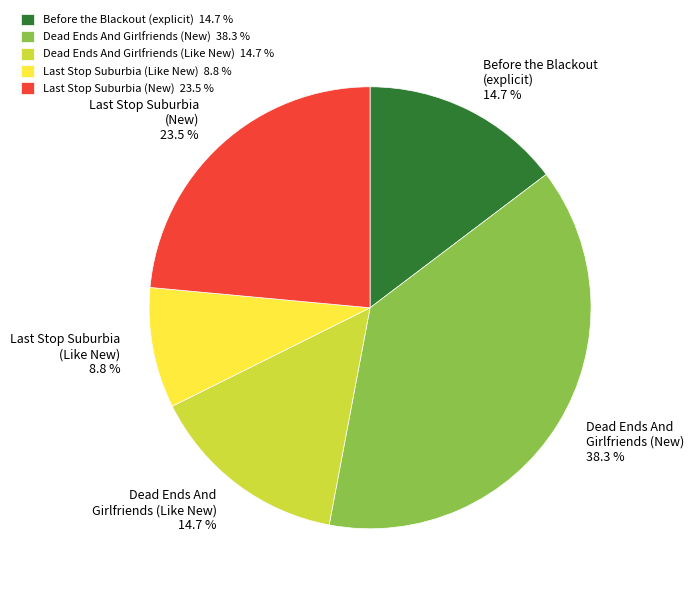

Does Dead Ends And Girlfriends (New) 38.3 % account for over 50% of the chart?

No